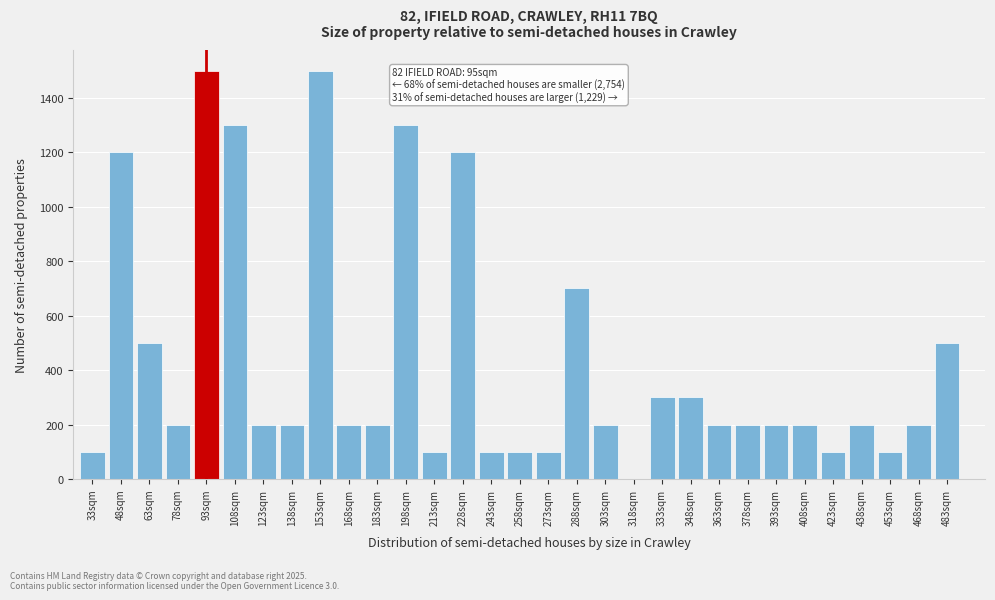

Between 303sqm and 258sqm, which is larger?

303sqm